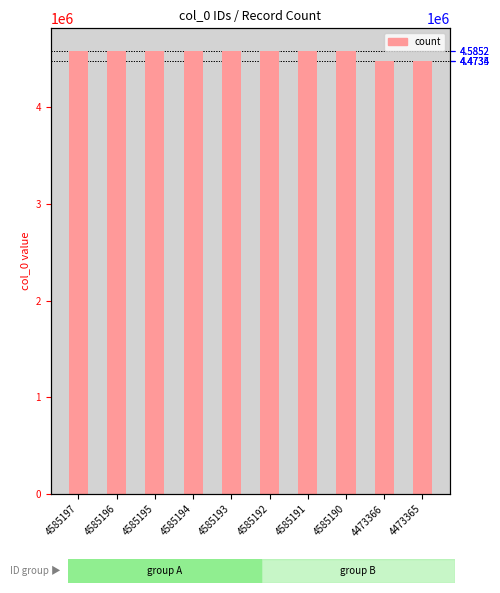

How many distinct data groups are displayed?

1